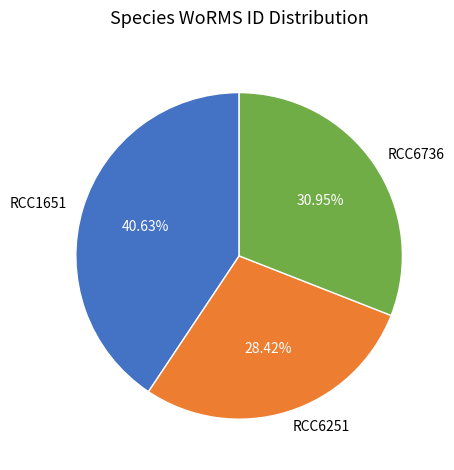

Which category has the biggest portion of the pie?

RCC1651